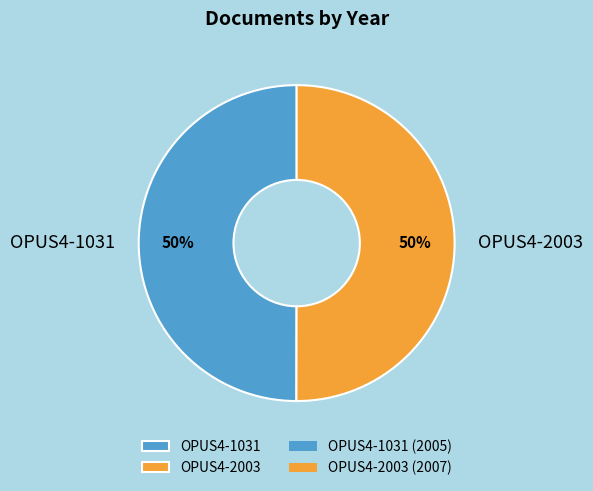

Do OPUS4-1031 and OPUS4-2003 together represent more than half of the pie?

Yes